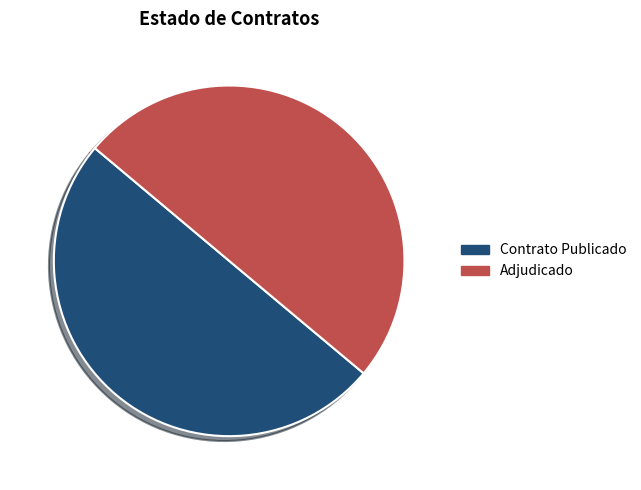

Is there any slice that represents more than half of the pie?

Yes